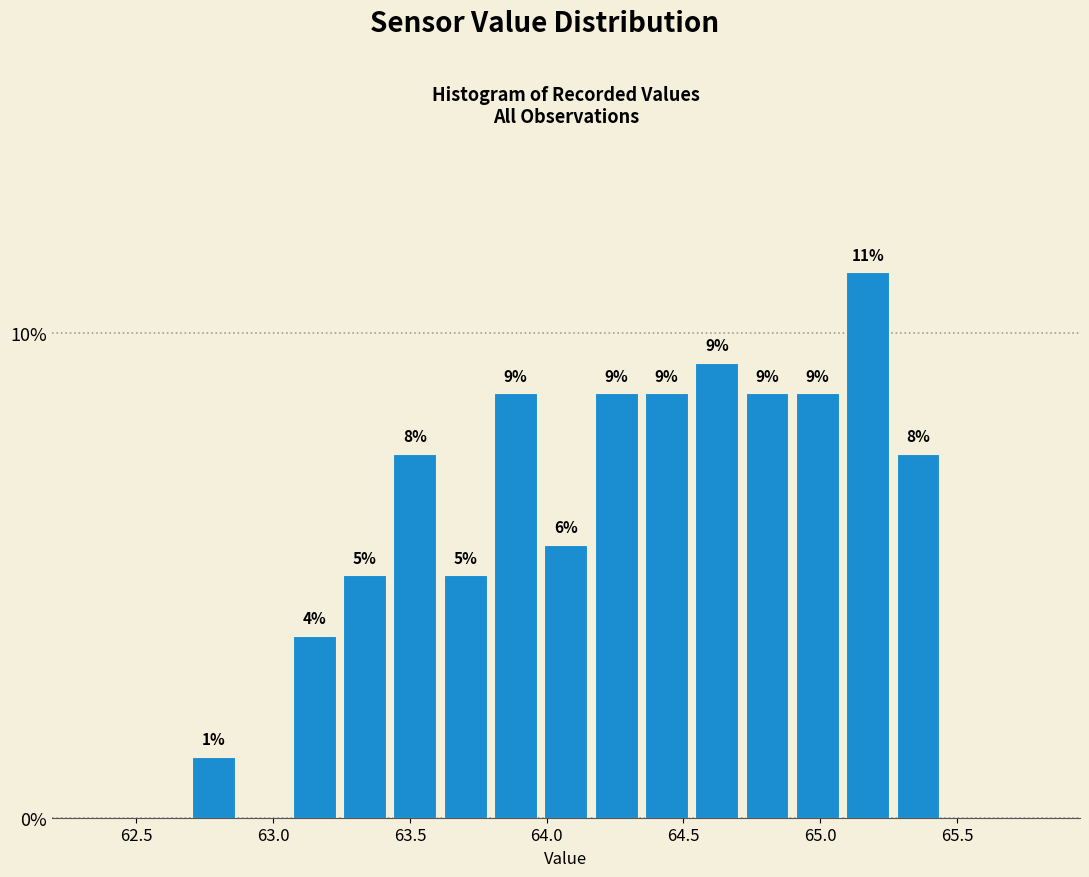

Read against the x-axis, roughly where is the centre of the tallest bar?

65.15